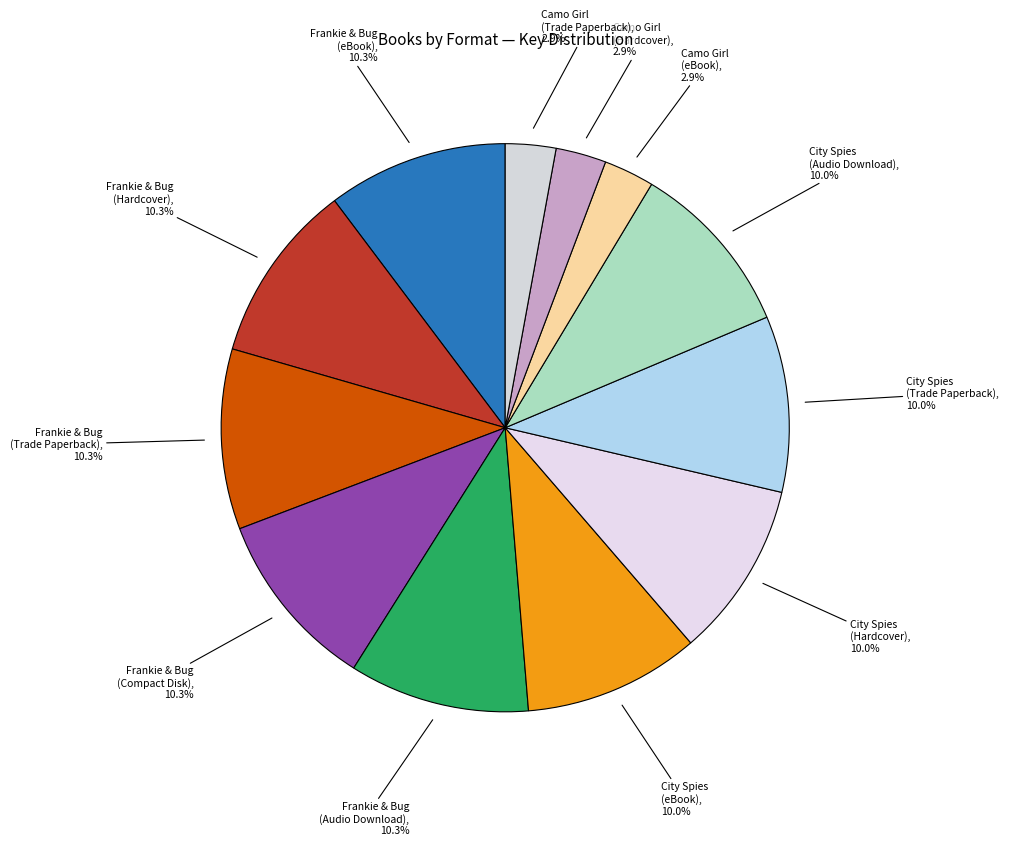

What percentage is the Frankie & Bug (Audio Download) slice, to the nearest percent?

10%